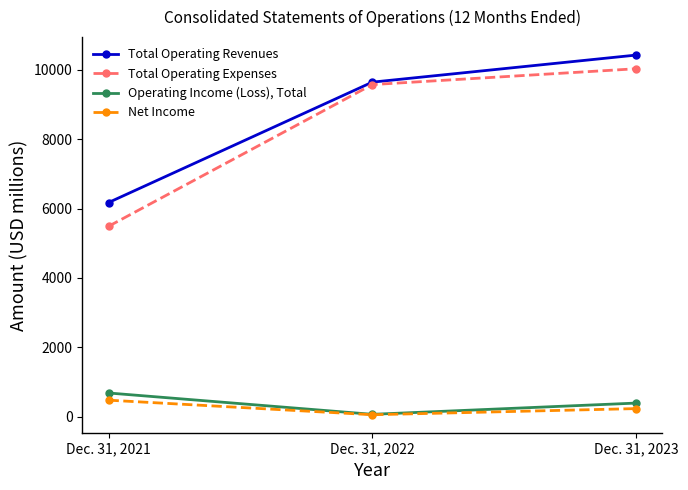

Which series has the largest range (max minus min)?

Total Operating Expenses